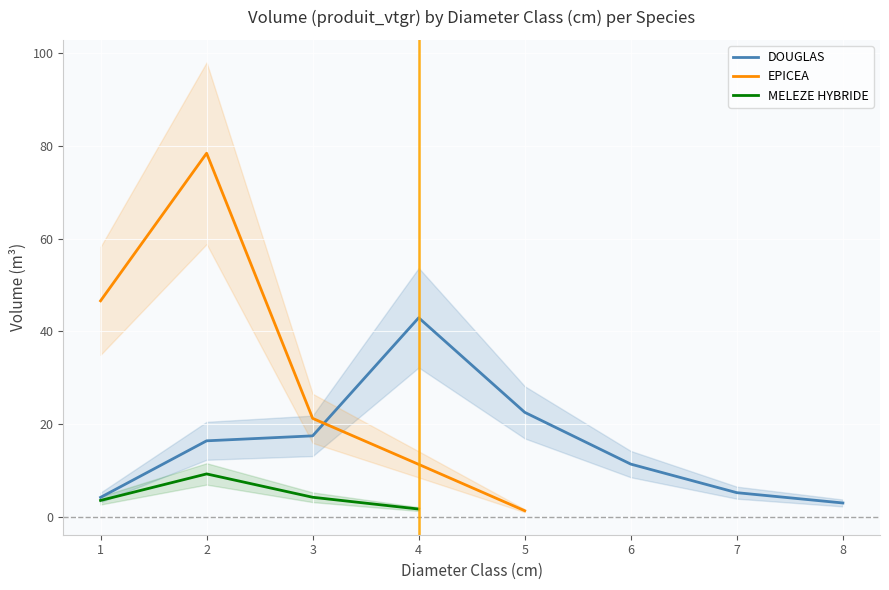

True or false: MELEZE HYBRIDE and EPICEA cross at least once.

False